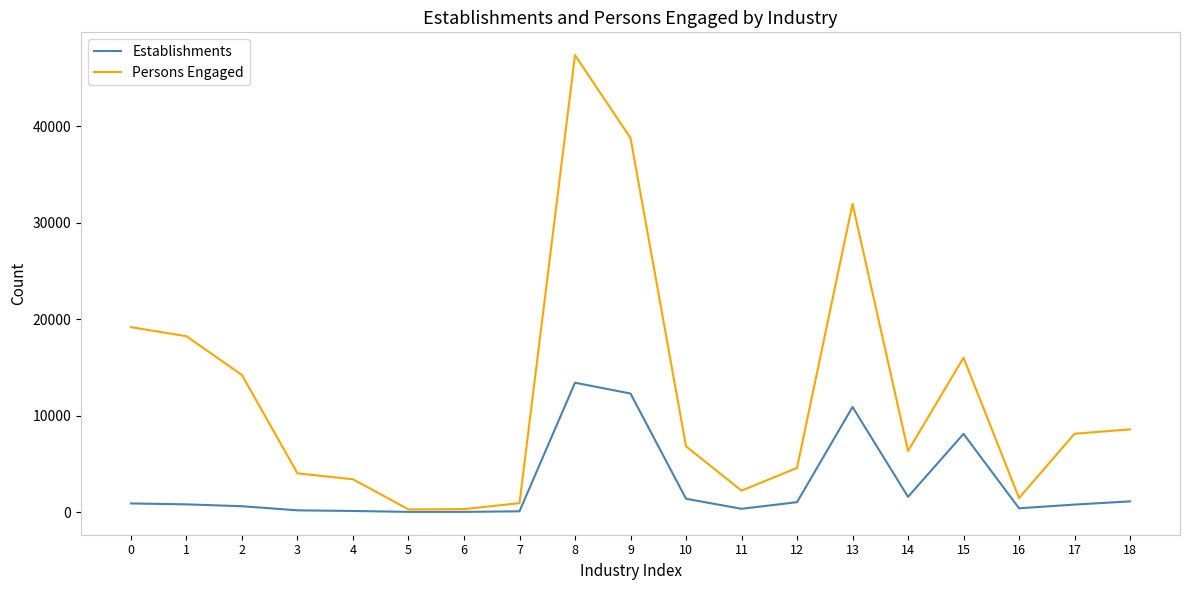

Which series has the largest range (max minus min)?

Persons Engaged